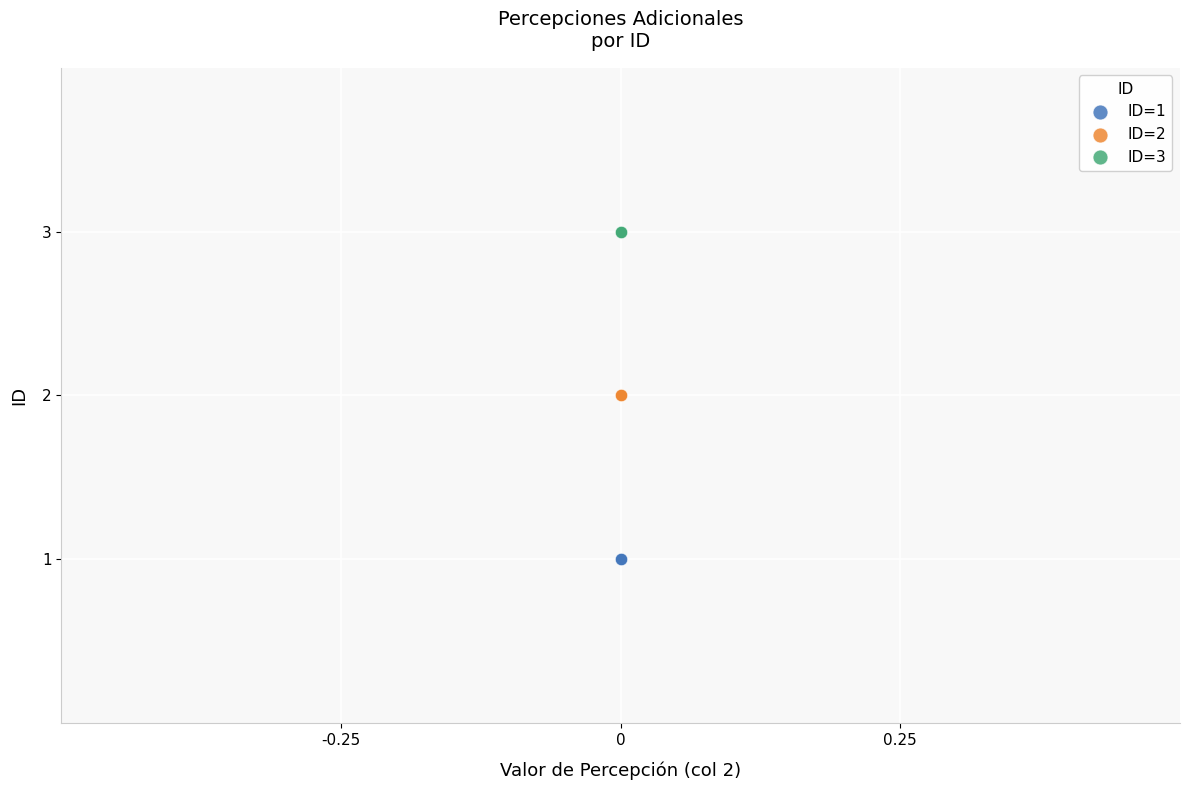

Which series reaches the maximum Y coordinate?

ID=3